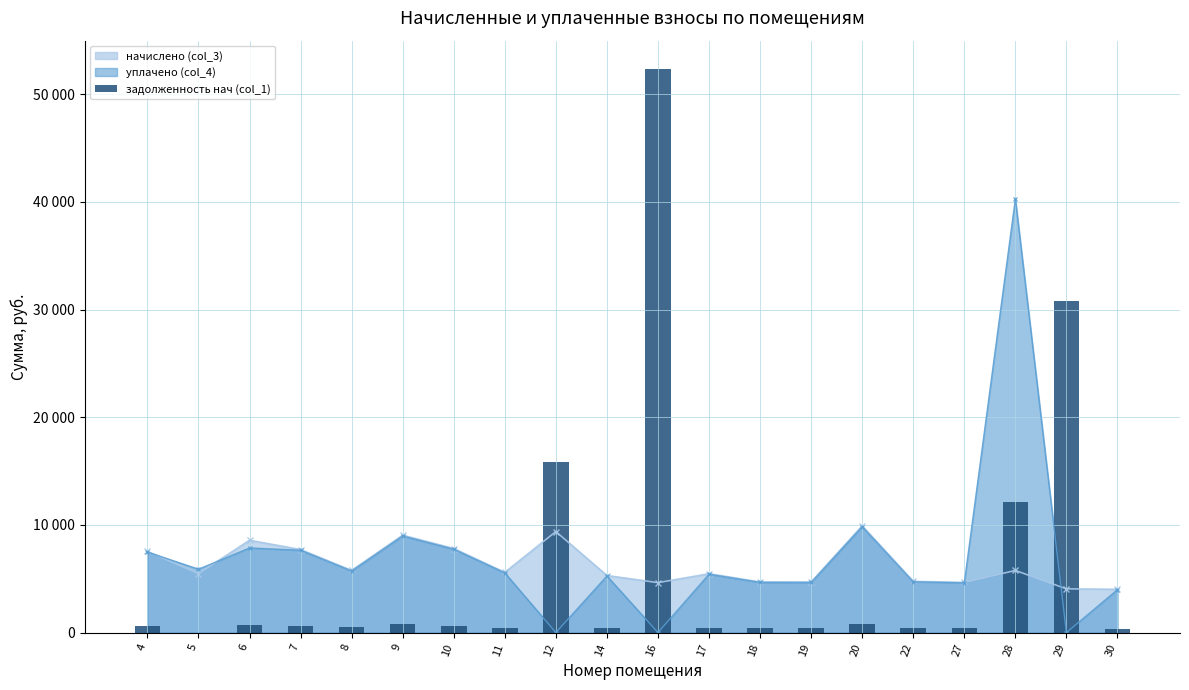

Reading left to right, list all the values displayed in this chart.

4=628.7	5=0.0	6=714.6	7=642.7	8=480.9	9=753.9	10=652.3	11=466.2	12=15848.2	14=441.6	16=52369.3	17=455.5	18=391.6	19=390.9	20=826.5	22=396.3	27=388.3	28=12112.8	29=30761.8	30=335.0